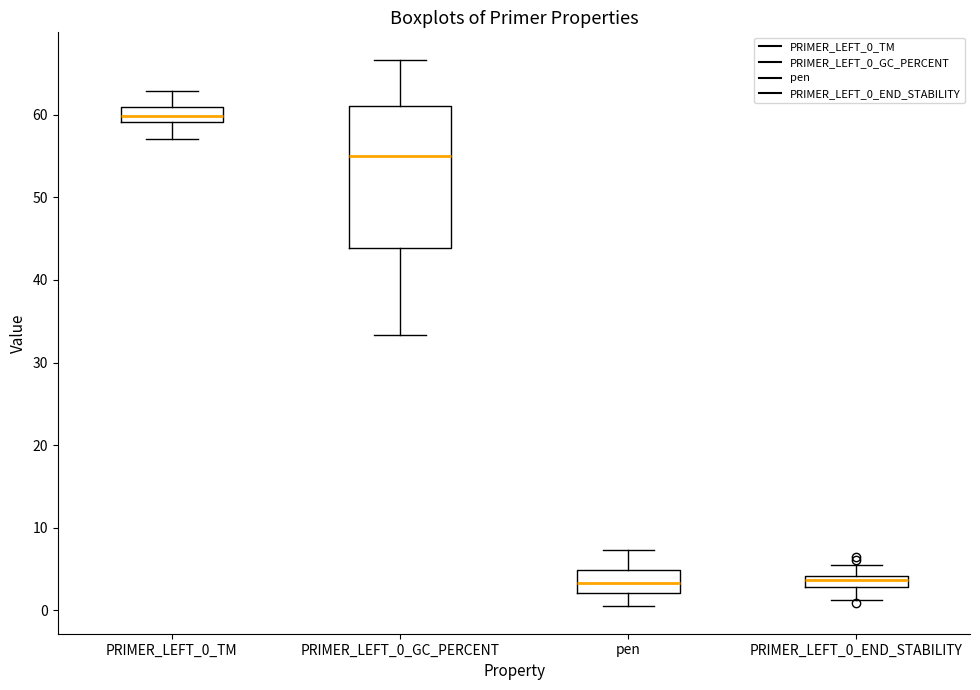

Which box is the tallest, from its lower edge to its upper edge?

PRIMER_LEFT_0_GC_PERCENT